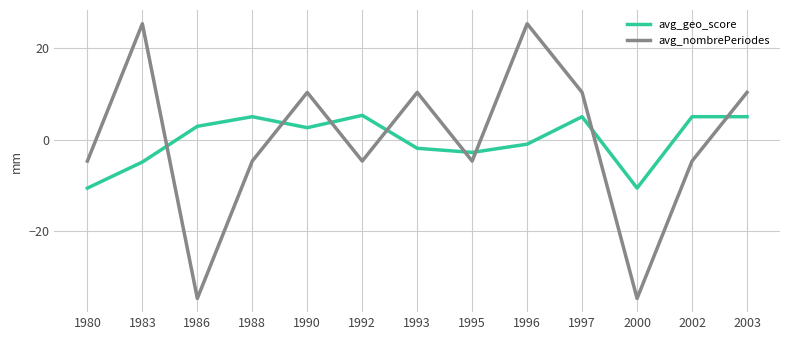

Is this an area chart (filled region under the line)?

No